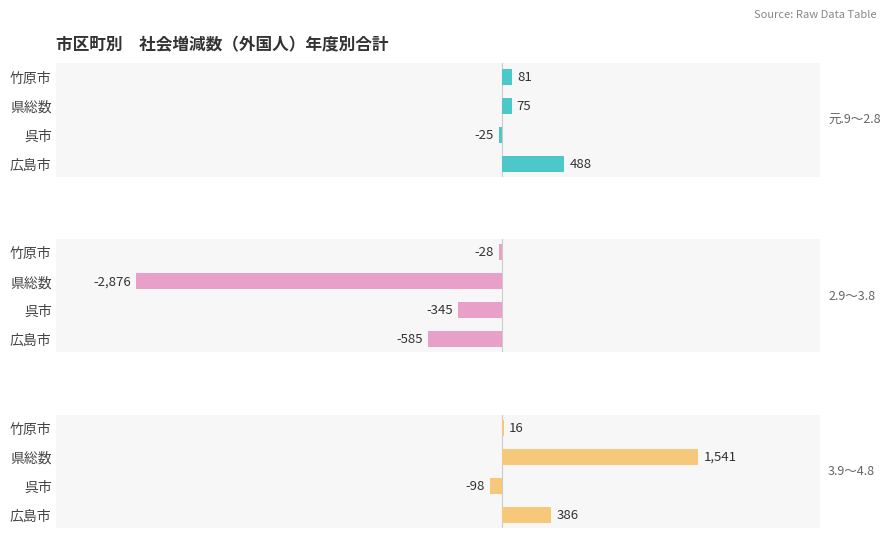

Is the value of 3.9～4.8 at 竹原市 greater than the value of 元.9～2.8 at 広島市?

No